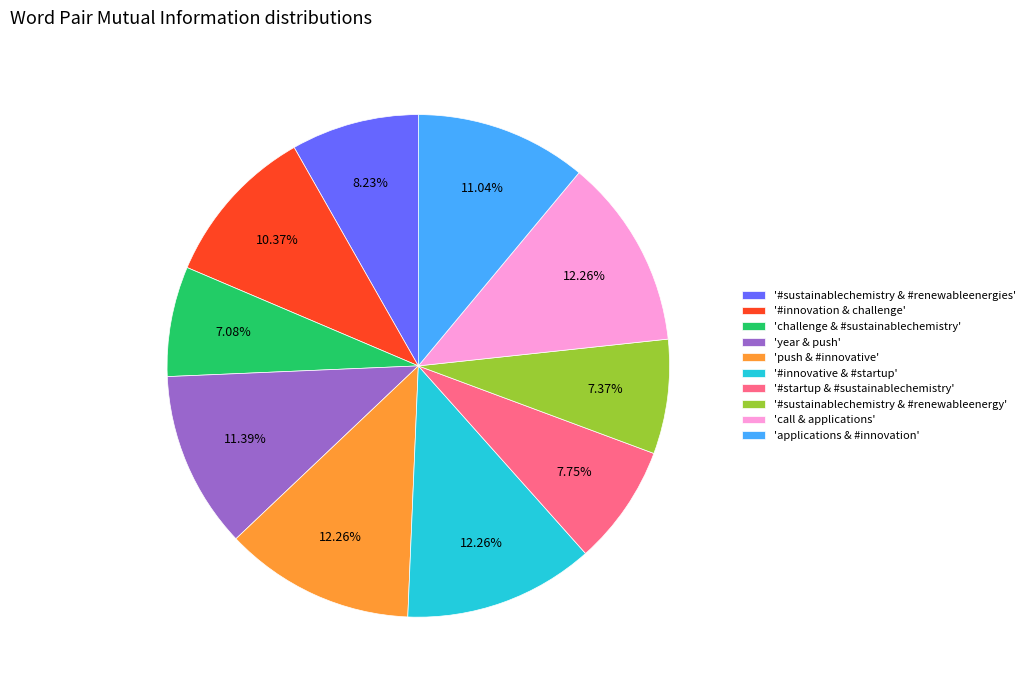

Is 'applications & #innovation' the majority of the pie?

No